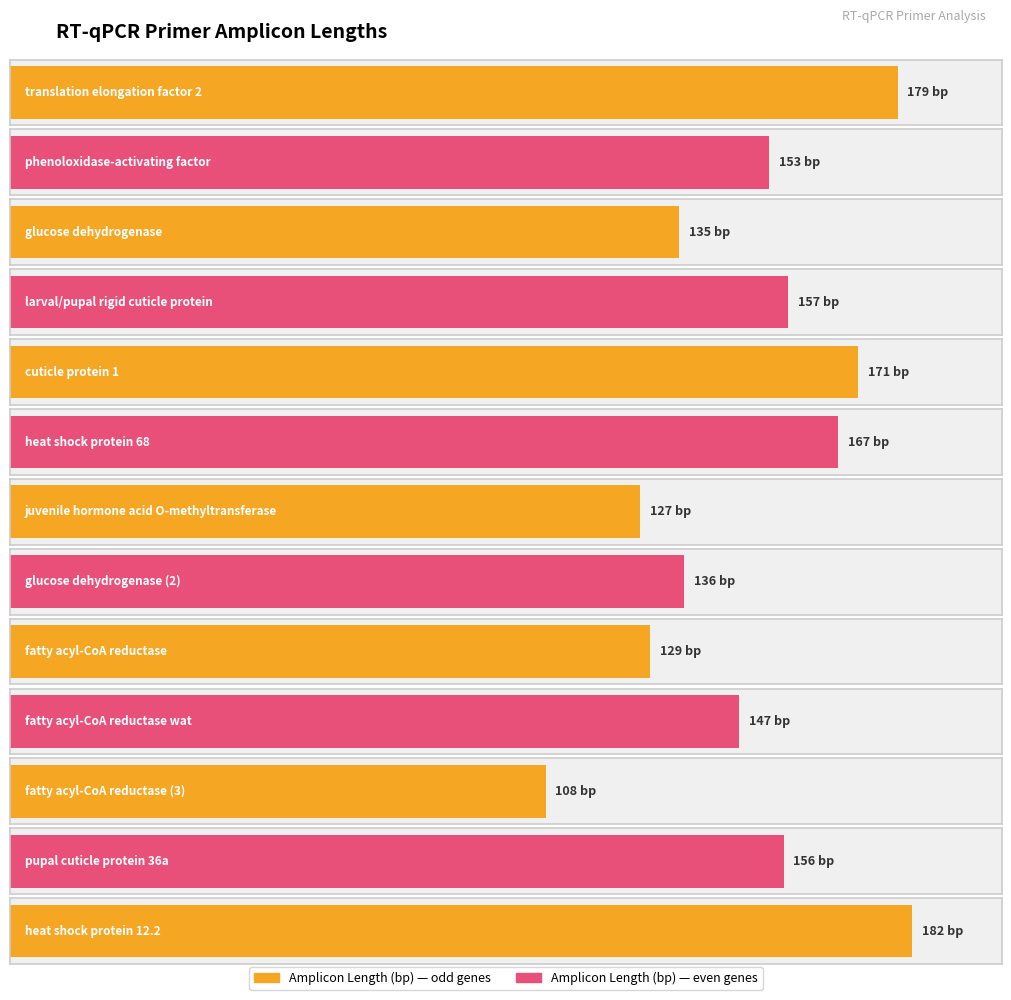

What is the difference between the values at fatty acyl-CoA reductase and fatty acyl-CoA reductase (3)?

21